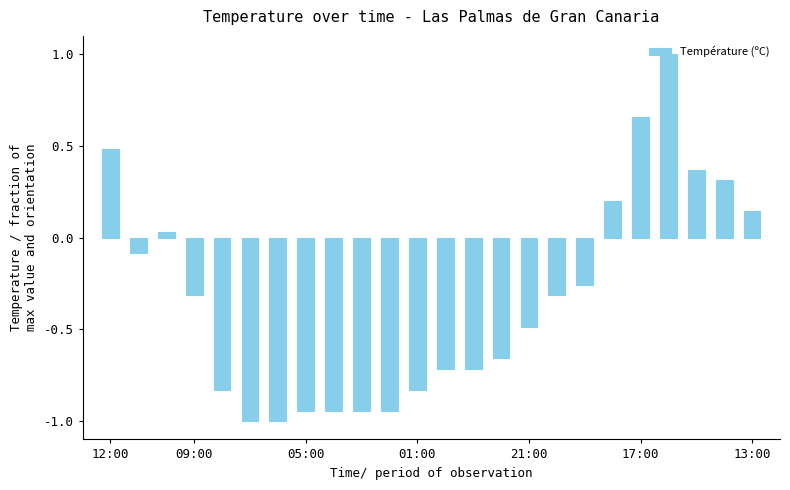

What is the value of the 23rd bar from the left?

0.3